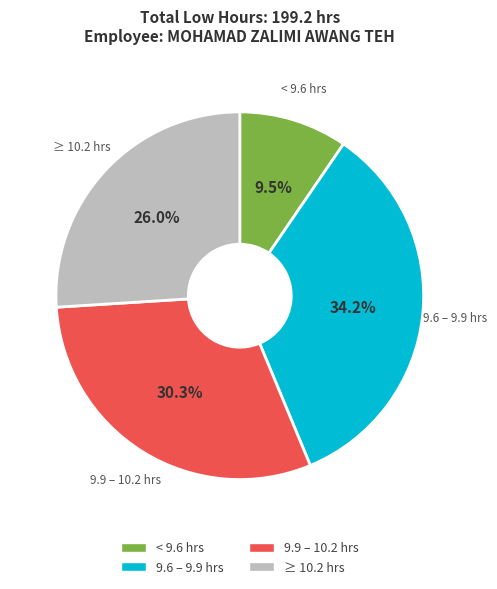

Is there a majority slice in this chart?

No